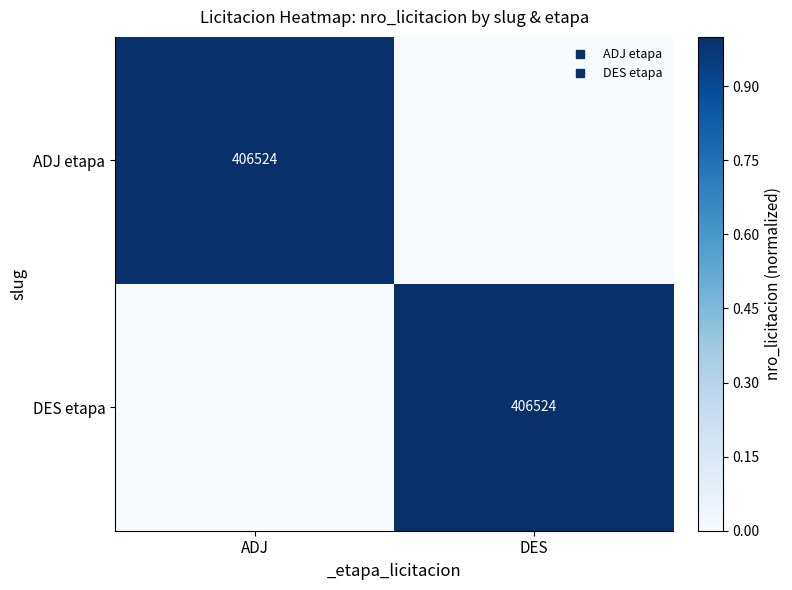

The ADJ etapa series shows 0 at DES. True or false?

True